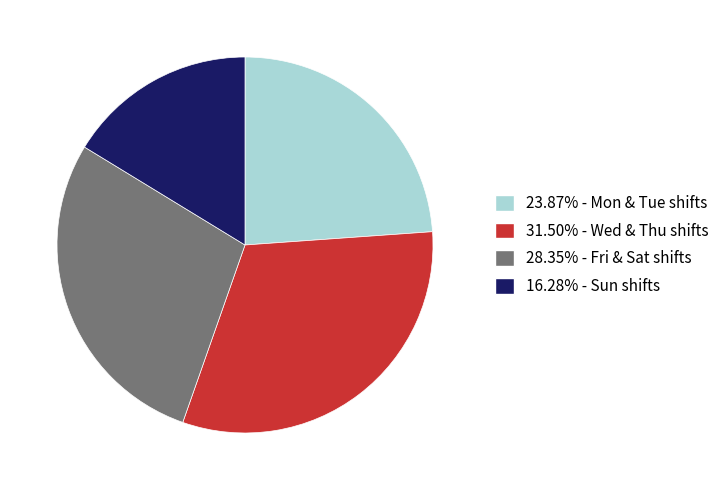

Is there a majority slice in this chart?

No